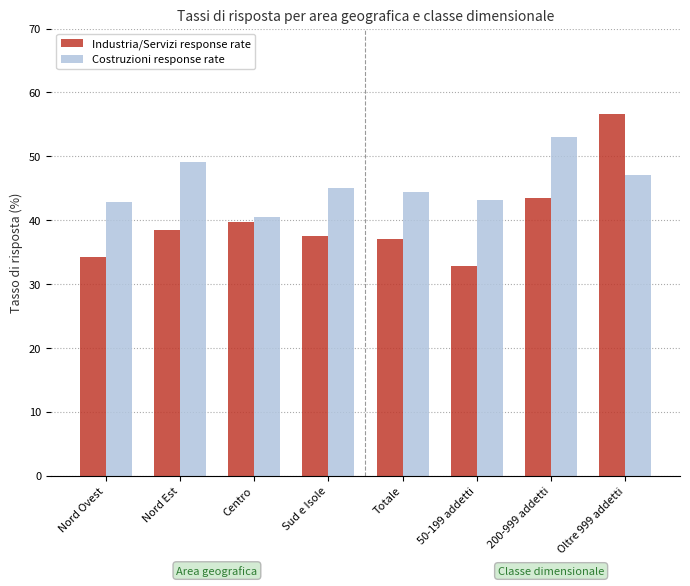

Is the value of Costruzioni response rate at Nord Ovest greater than the value of Industria/Servizi response rate at Sud e Isole?

Yes